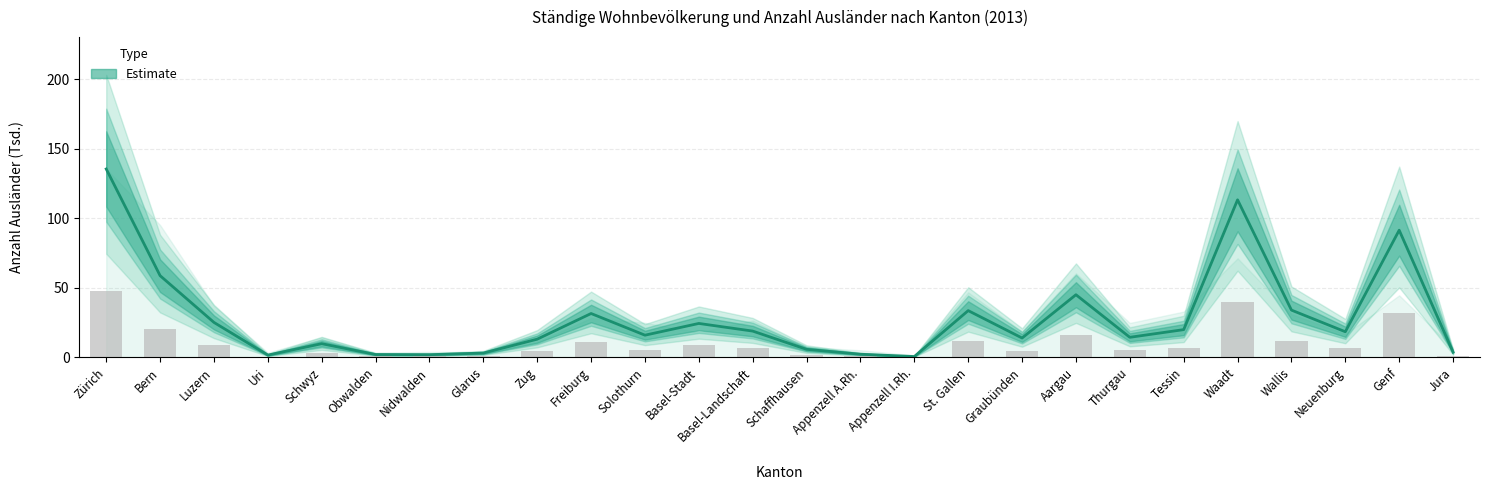

Approximately how many times larger is the value at Obwalden compared to Solothurn?

0.1